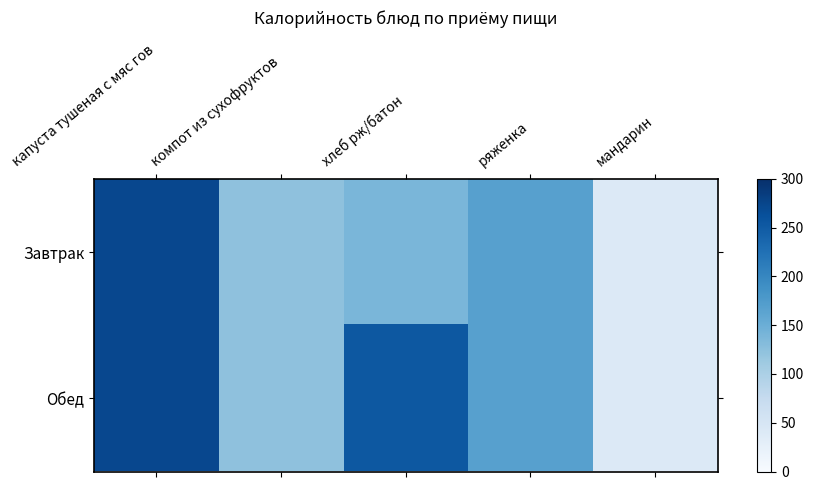

Reading left to right, extract all data points from this chart.

Завтрак: капуста тушеная с мяс гов=273	компот из сухофруктов=124	хлеб рж/батон=139	ряженка=168	мандарин=40
Обед: капуста тушеная с мяс гов=273	компот из сухофруктов=124	хлеб рж/батон=254	ряженка=168	мандарин=40